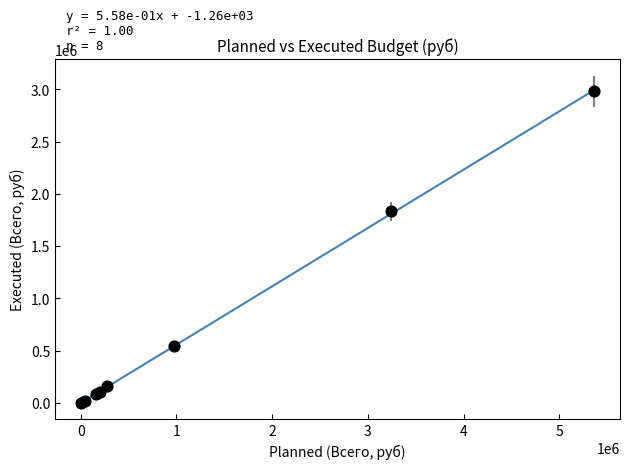

What Y value in the scatter plot is closest to 1489516?

1833209.4